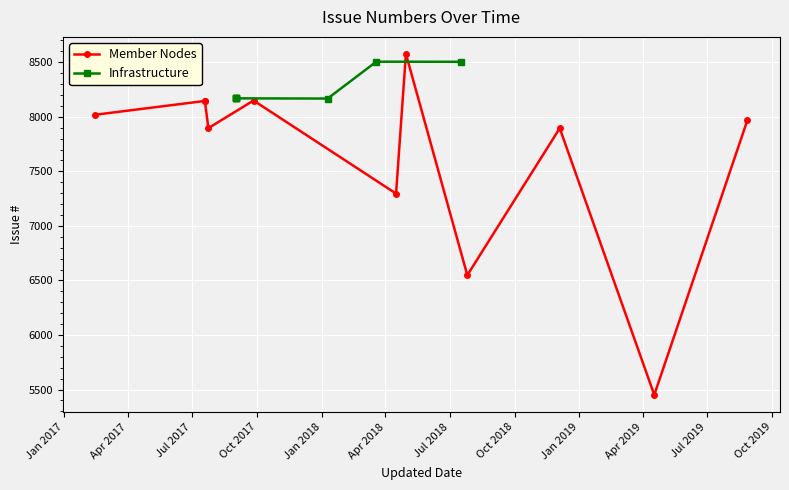

Approximately how many times larger is the value at 2018-01-09 compared to 2018-07-26?

1.2